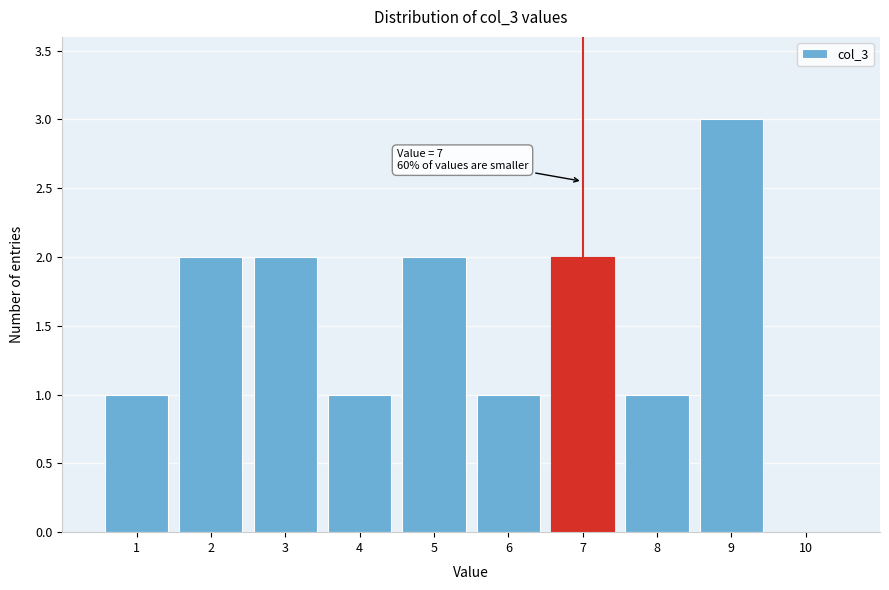

Which range on the x-axis has the tallest bar?

8.5 to 9.5